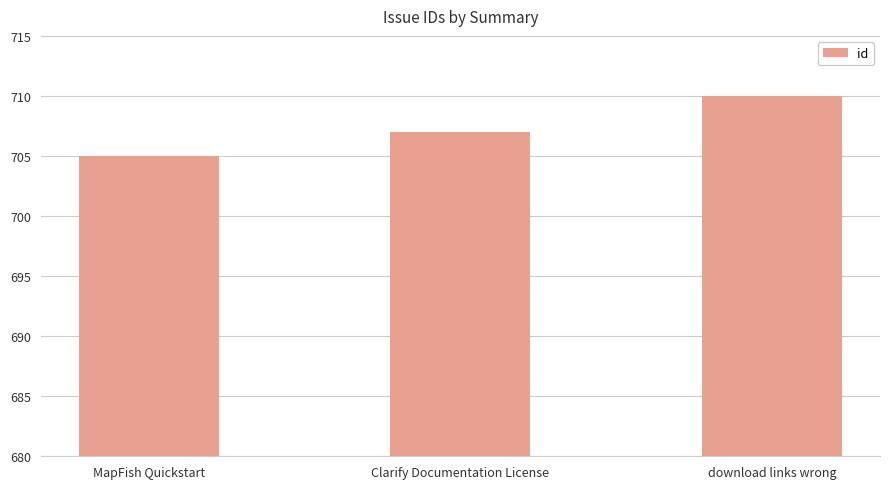

How many data points are less than 707?

1